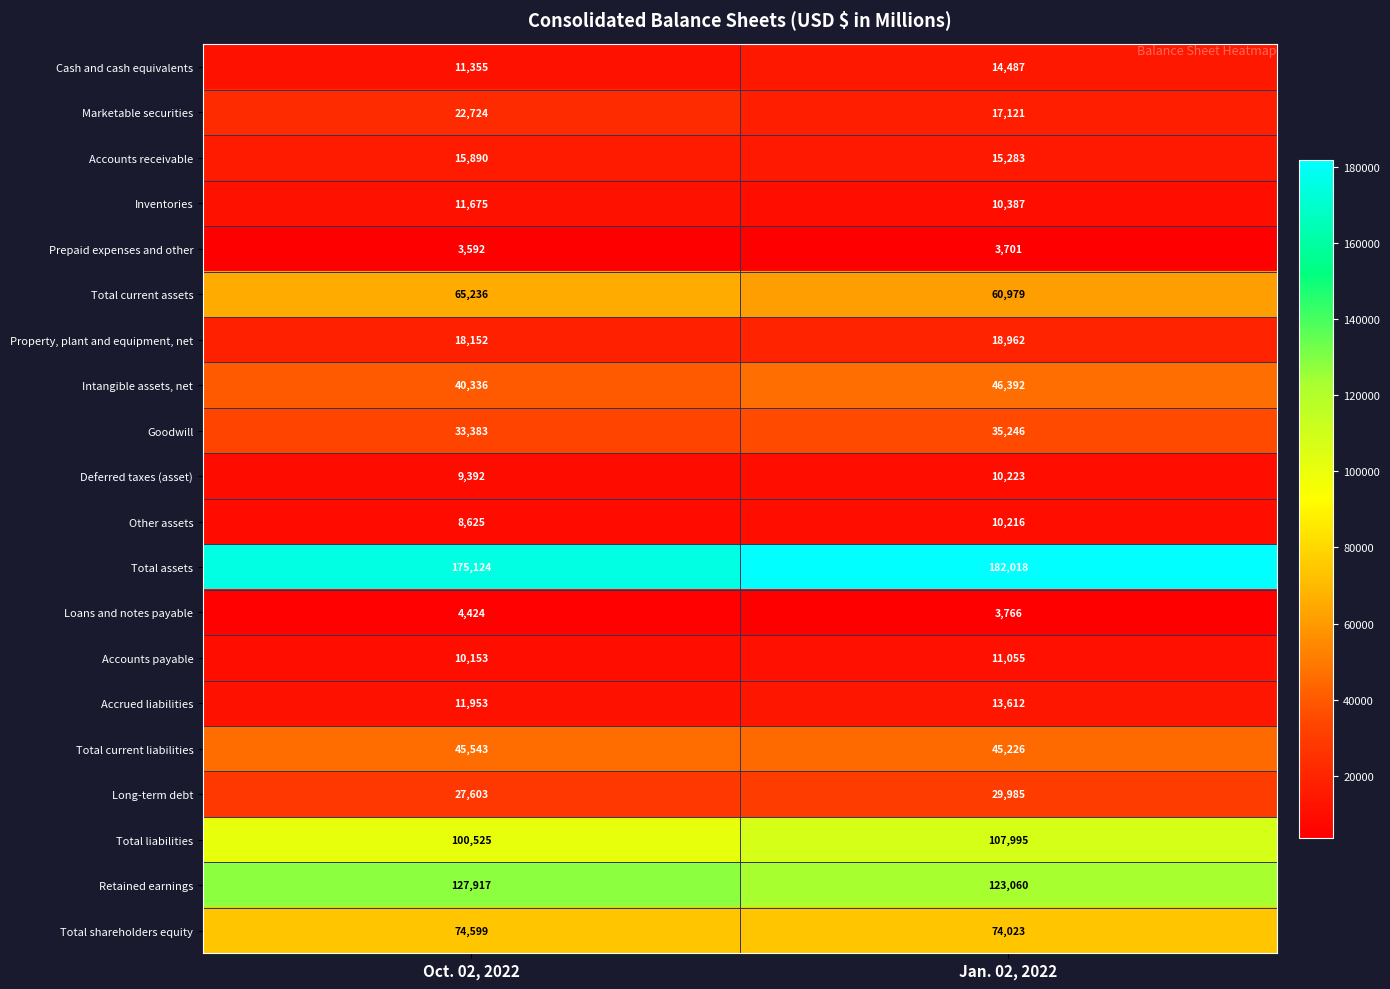

Which series has the largest range (max minus min)?

Total liabilities